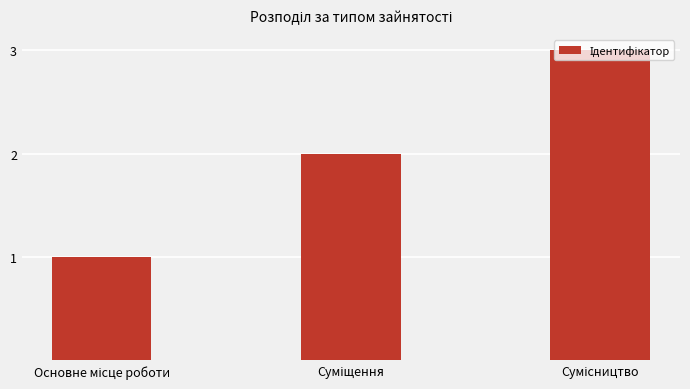

Reading left to right, extract all data points from this chart.

1	2	3